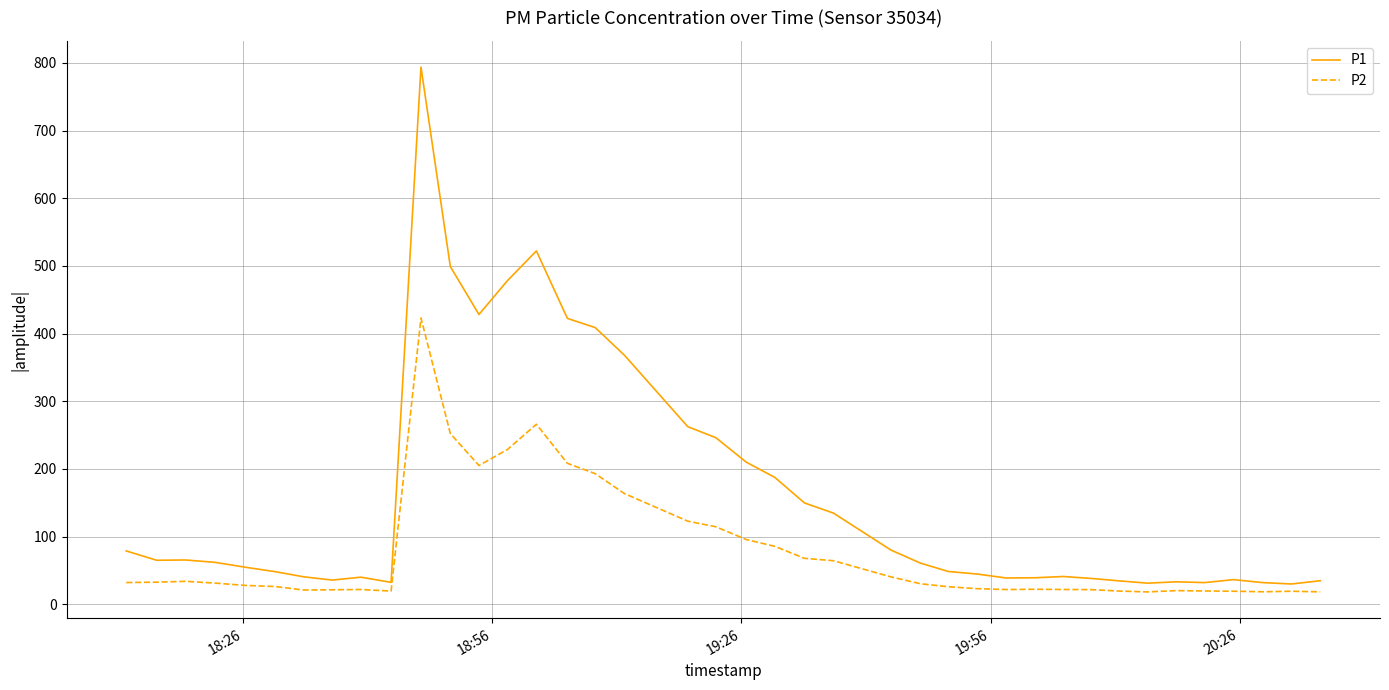

True or false: P2 and P1 intersect in this chart.

False